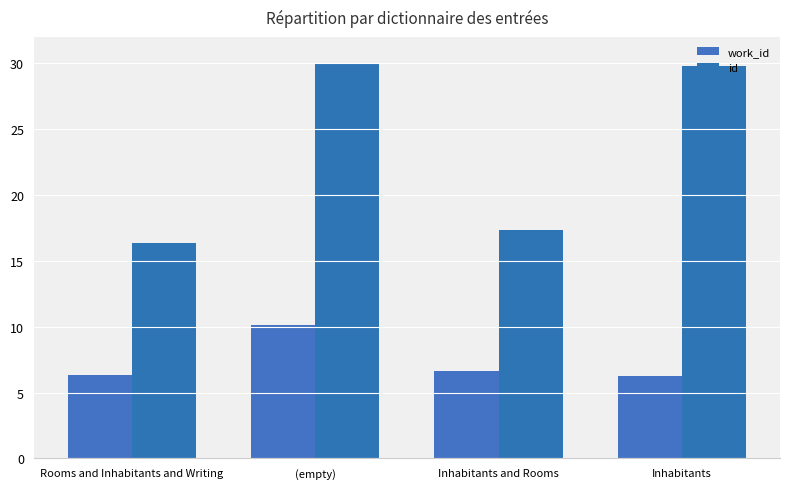

Is the value of work_id at Rooms and Inhabitants and Writing greater than the value of id at Inhabitants?

No